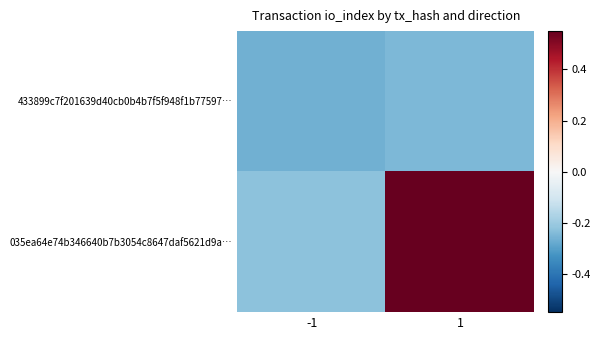

Between -1 and 1, which series saw the biggest shift?

035ea64e74b346640b7b3054c8647daf5621d9a…